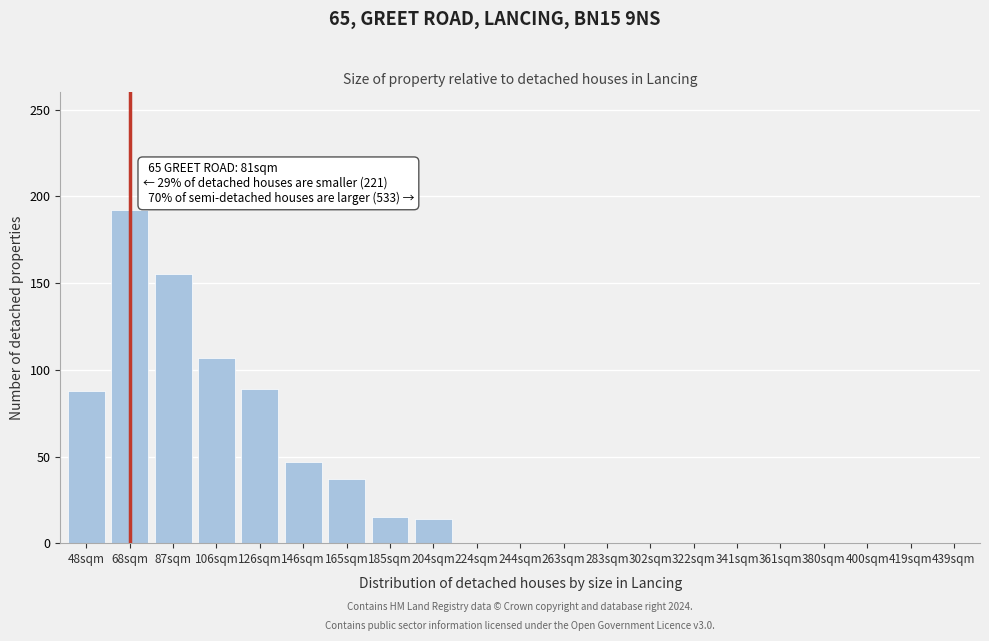

Is it true that the value at 283sqm is -61?

False